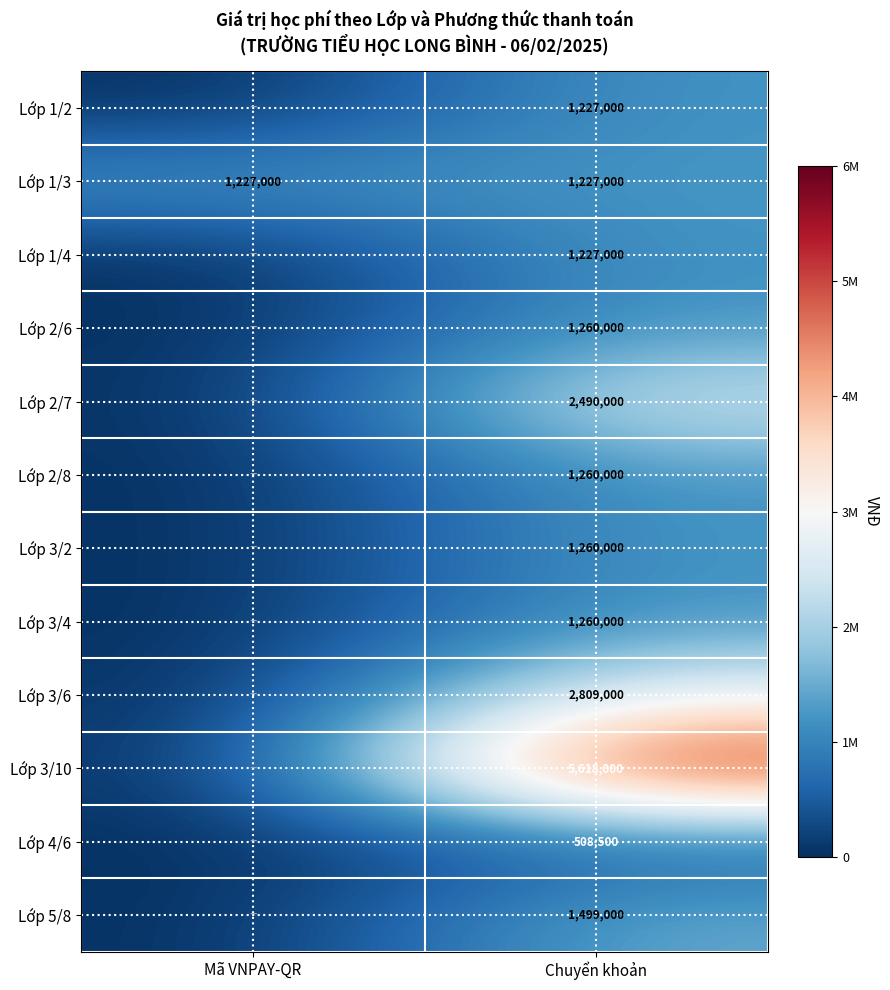

True or false: Lớp 2/6 has a value of 1260000 at Chuyển khoản.

True